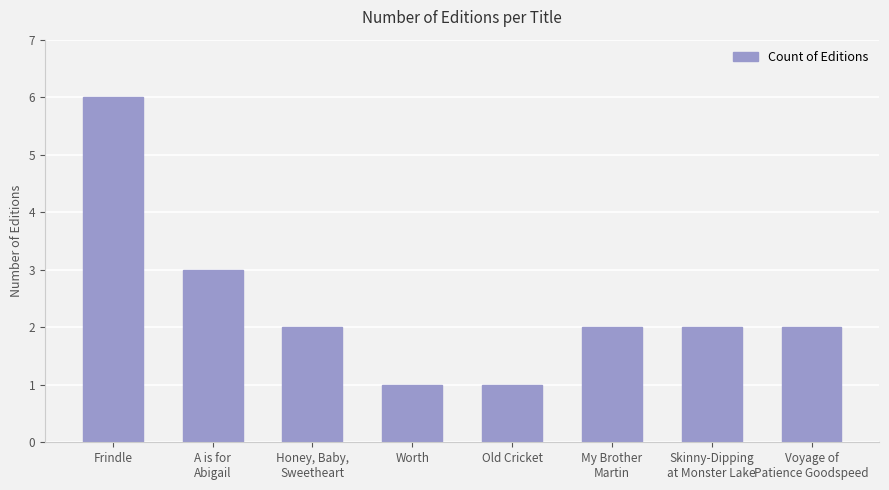

What is the sum of the values at My Brother
Martin and Skinny-Dipping
at Monster Lake?

4